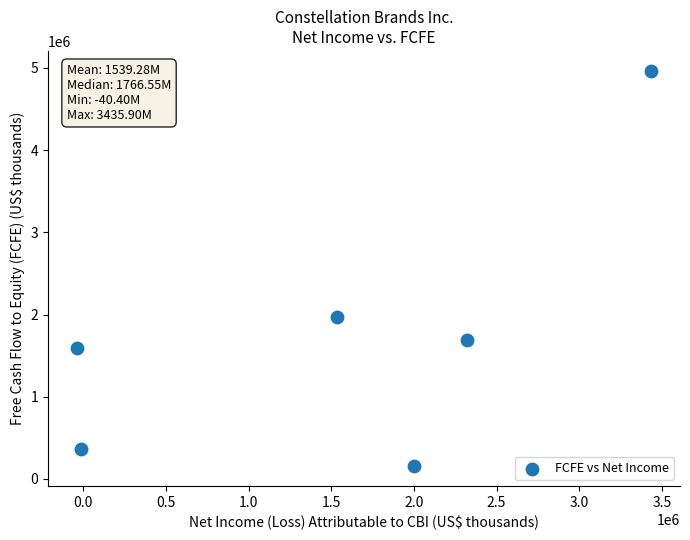

What is the average X value?

1539283